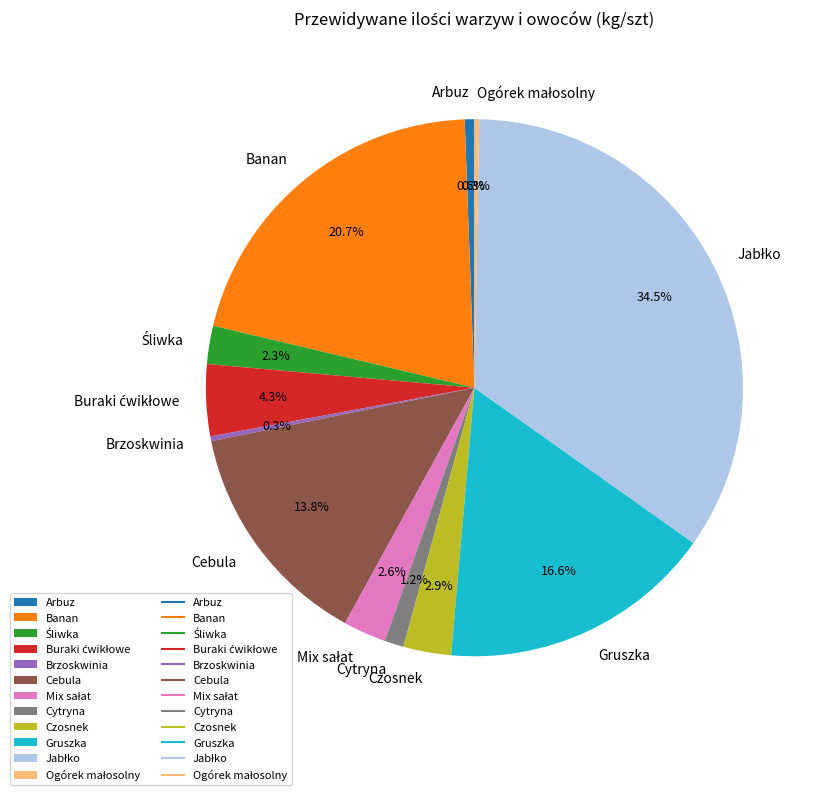

Which has a higher value, Czosnek or Cytryna?

Czosnek